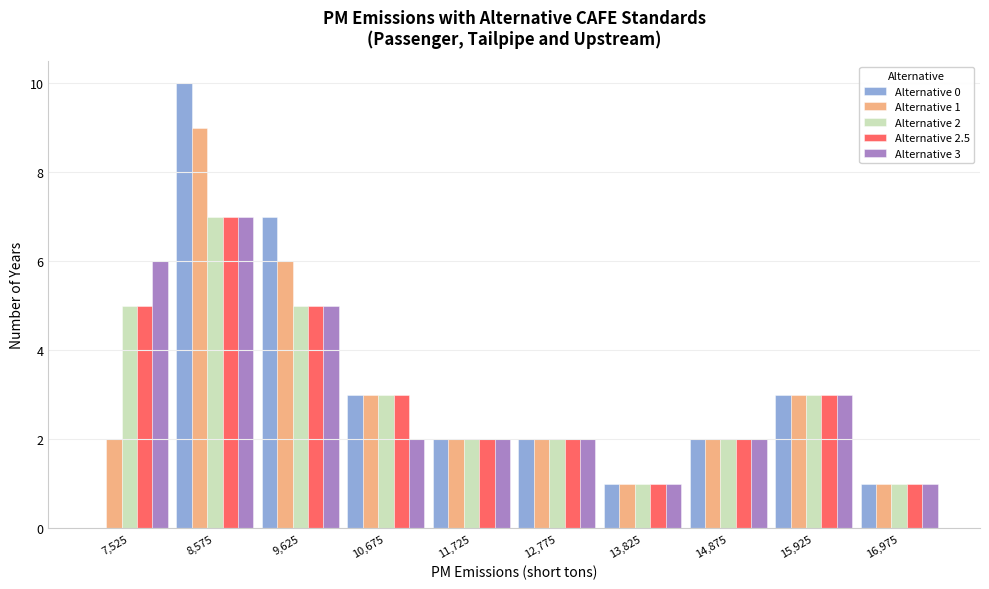

In the Alternative 1 series, which range on the x-axis has the tallest bar?

8050 to 9100